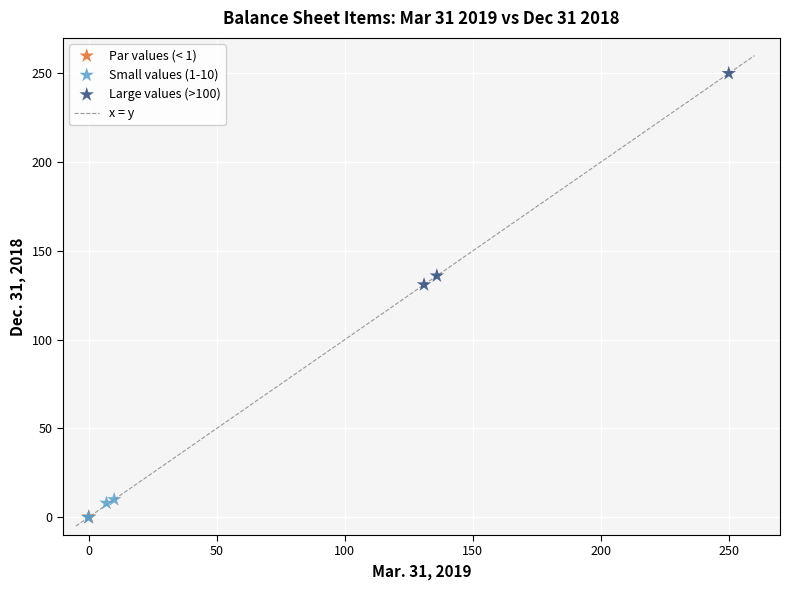

Which series contains the highest Y value?

Large values (>100)